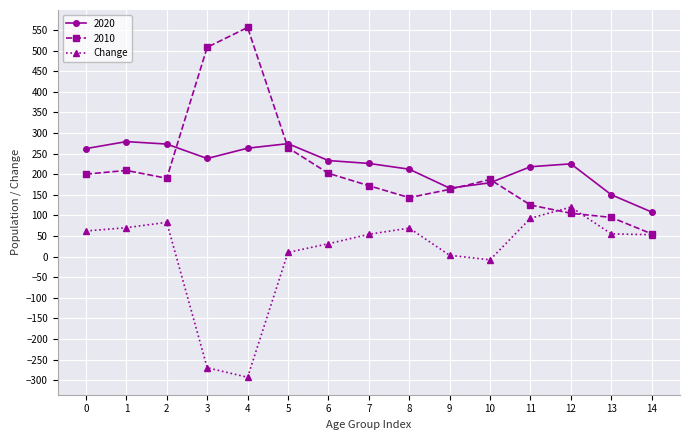

True or false: Change and 2020 intersect in this chart.

False